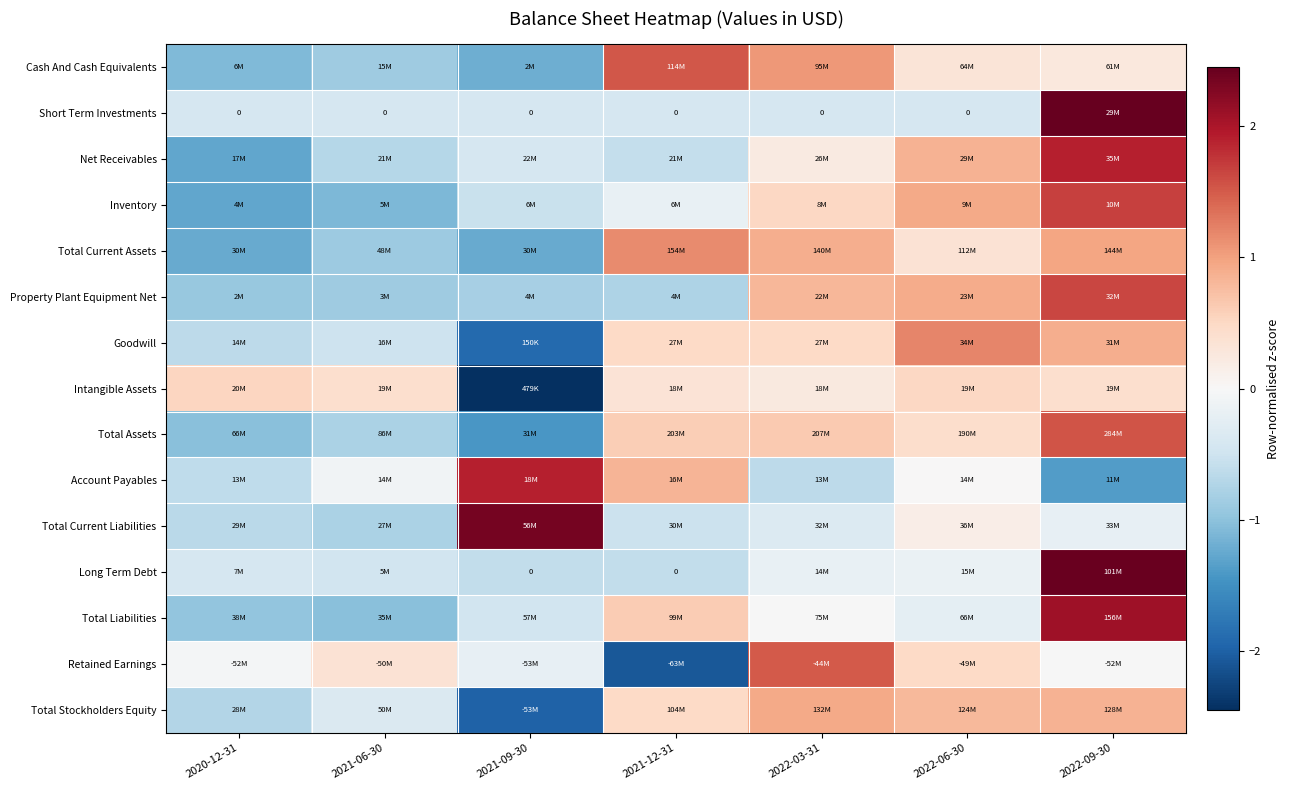

What is the minimum value for Cash And Cash Equivalents?

-1.2